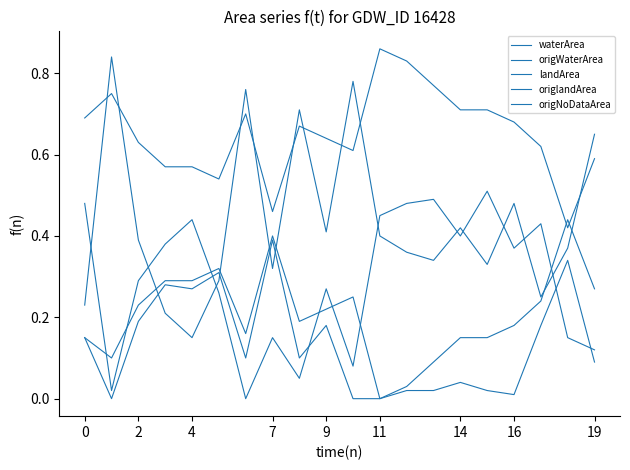

How many lines are shown in the chart?

5